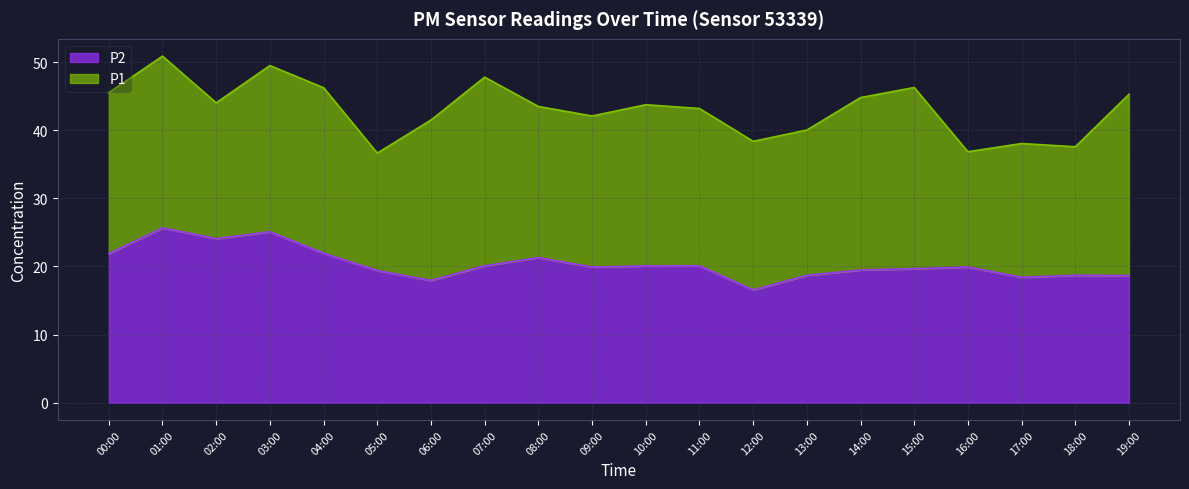

The P1 series shows 43.5 at 08:00. True or false?

True